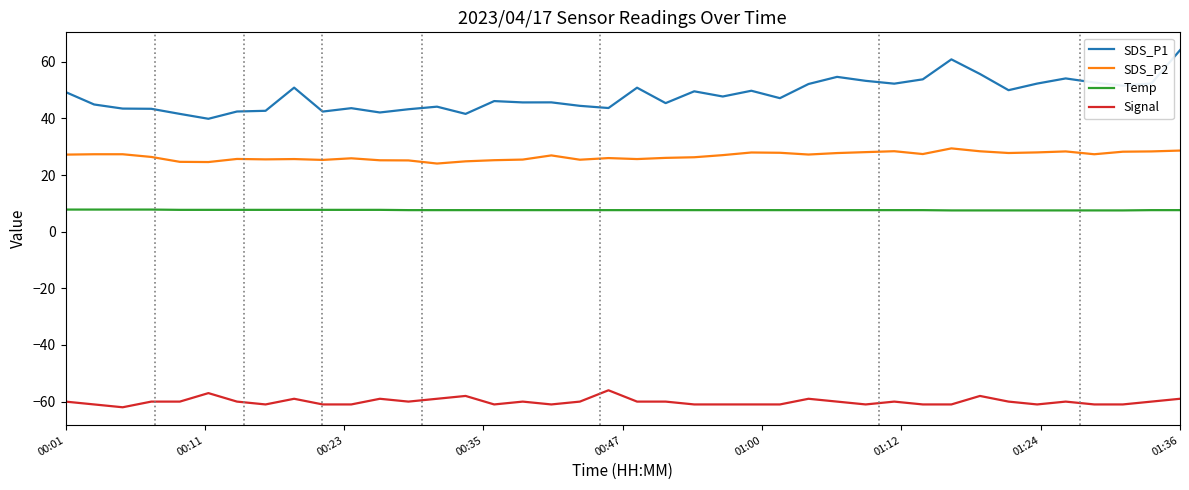

At how many categories does at least one series exceed 1?

40